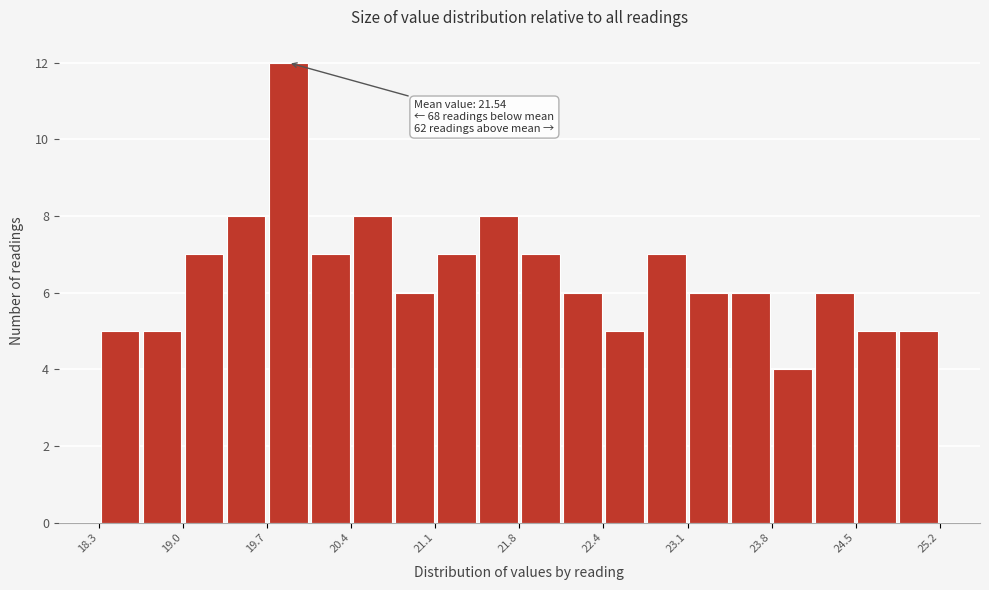

Around what value on the x-axis is the tallest bar? Give the approximate position of its centre, as read against the axis.

19.9